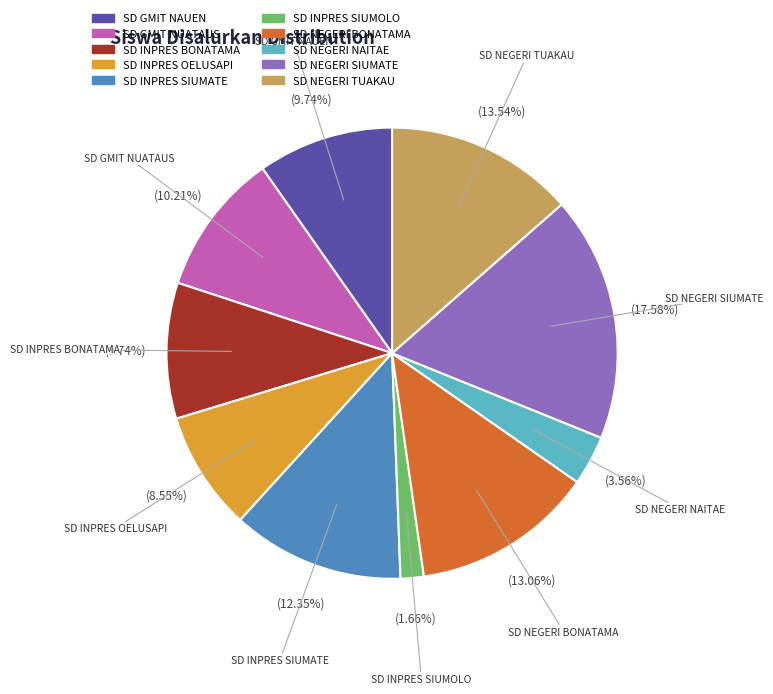

How many segments does this pie chart have?

10